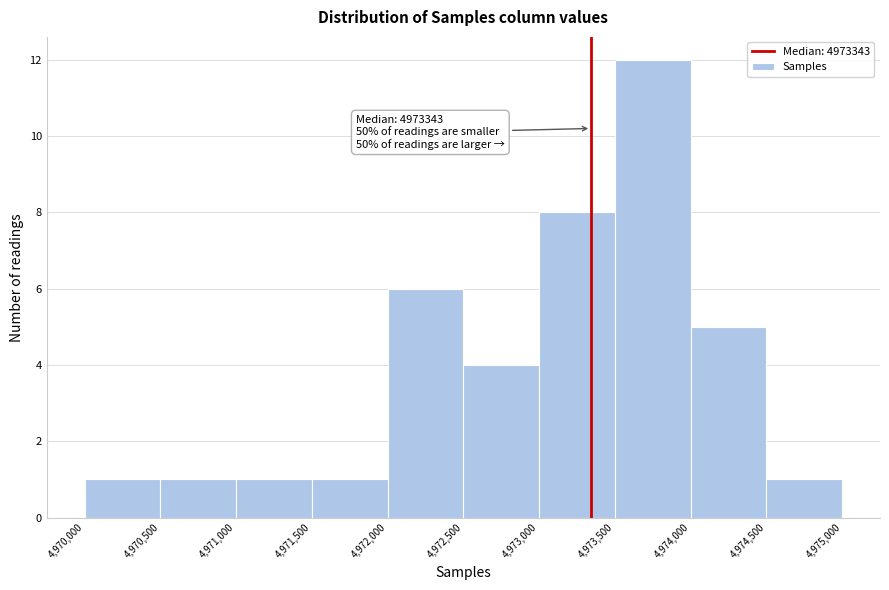

Which range on the x-axis has the tallest bar?

4,973,500 to 4,974,000